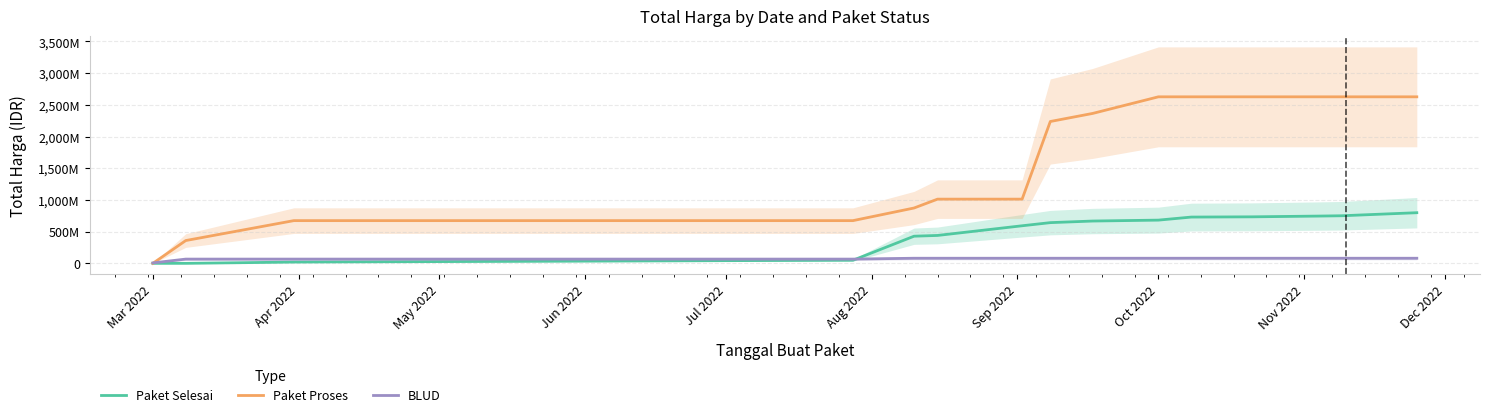

The Paket Selesai series shows 641980000 at Oct 2022. True or false?

True